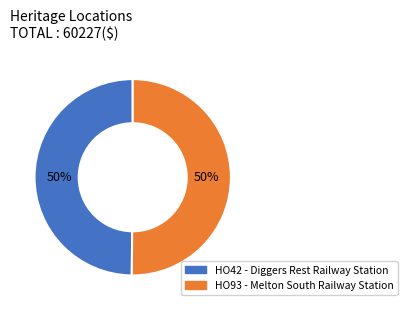

To the nearest percent, what percentage of the pie is HO93 - Melton South Railway Station?

50%